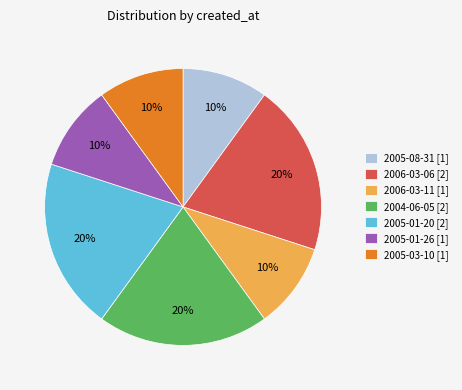

How many slices are in this pie chart?

7